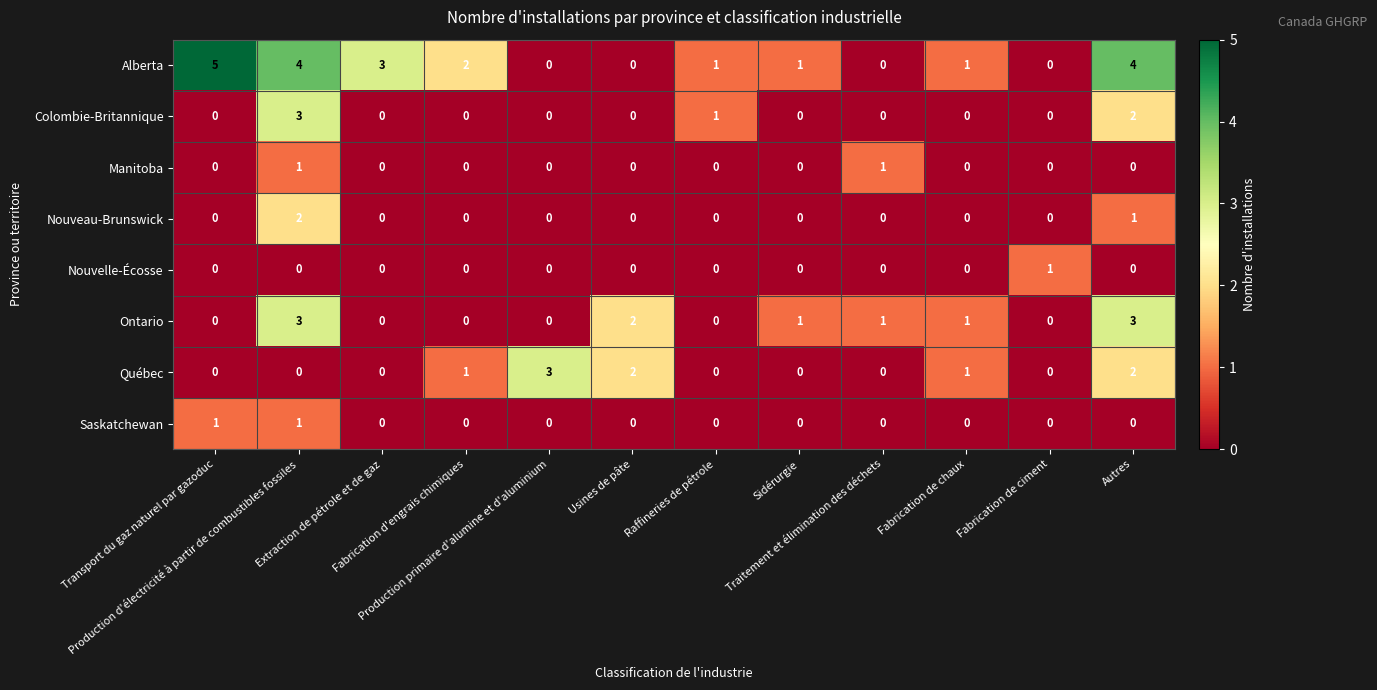

Which series has the largest total across all categories?

Alberta